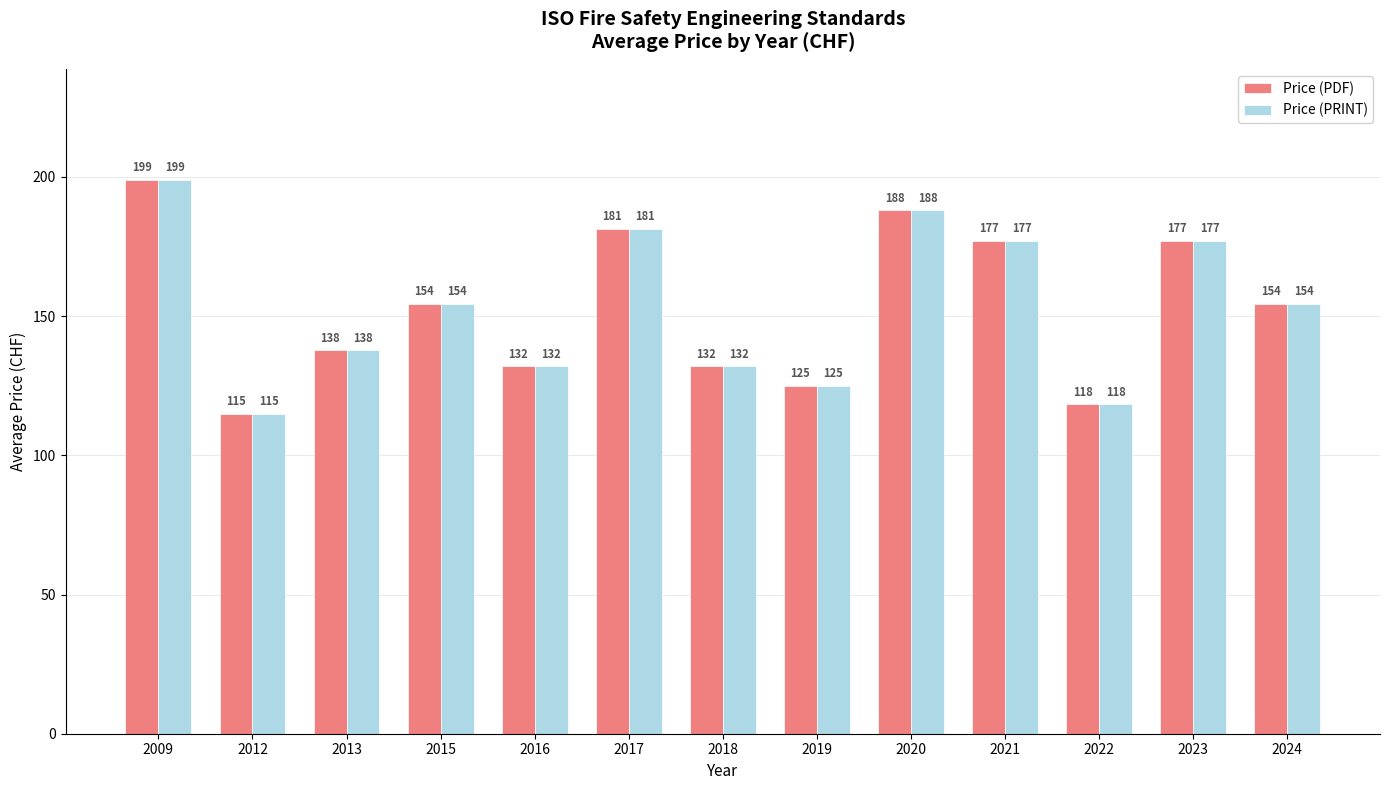

At how many categories does at least one series exceed 187?

2